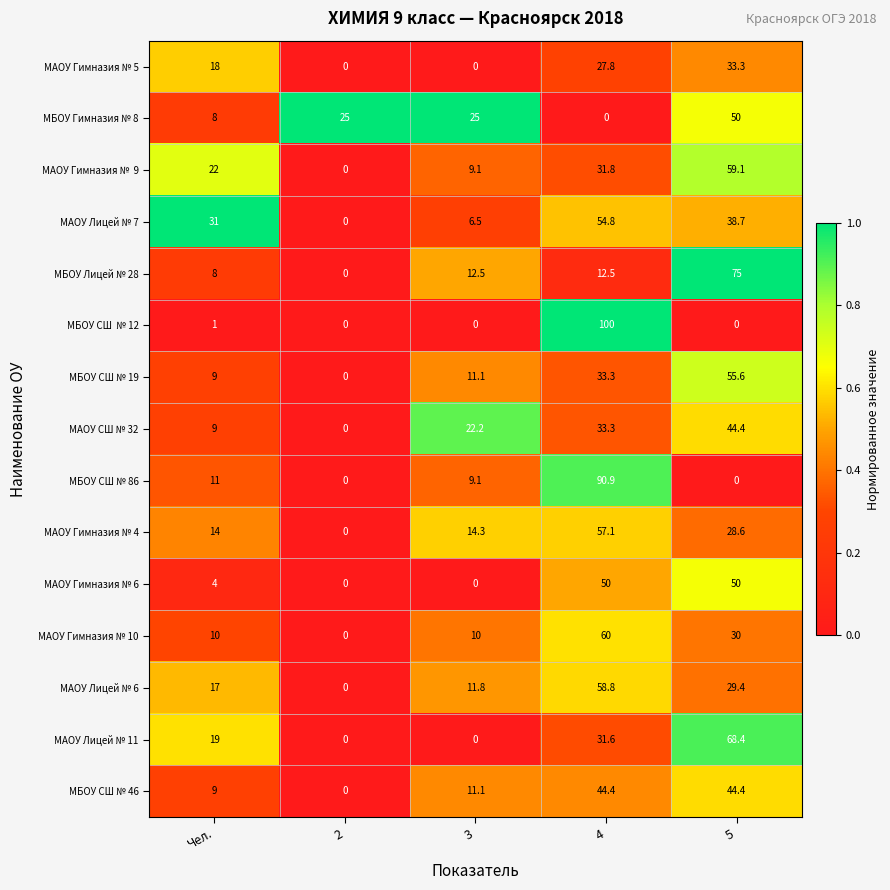

At how many categories does at least one series exceed 16?

5